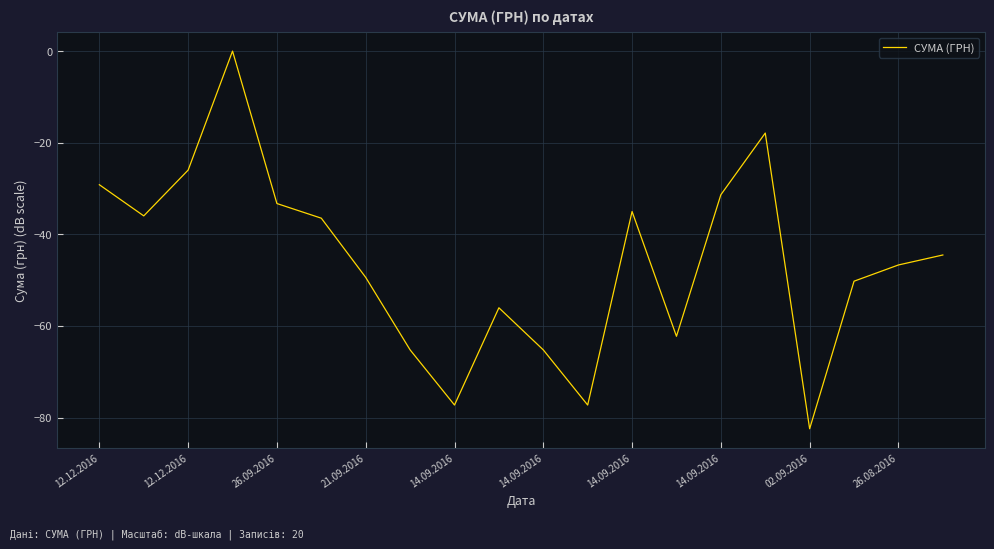

What is the smallest value displayed?

-82.4